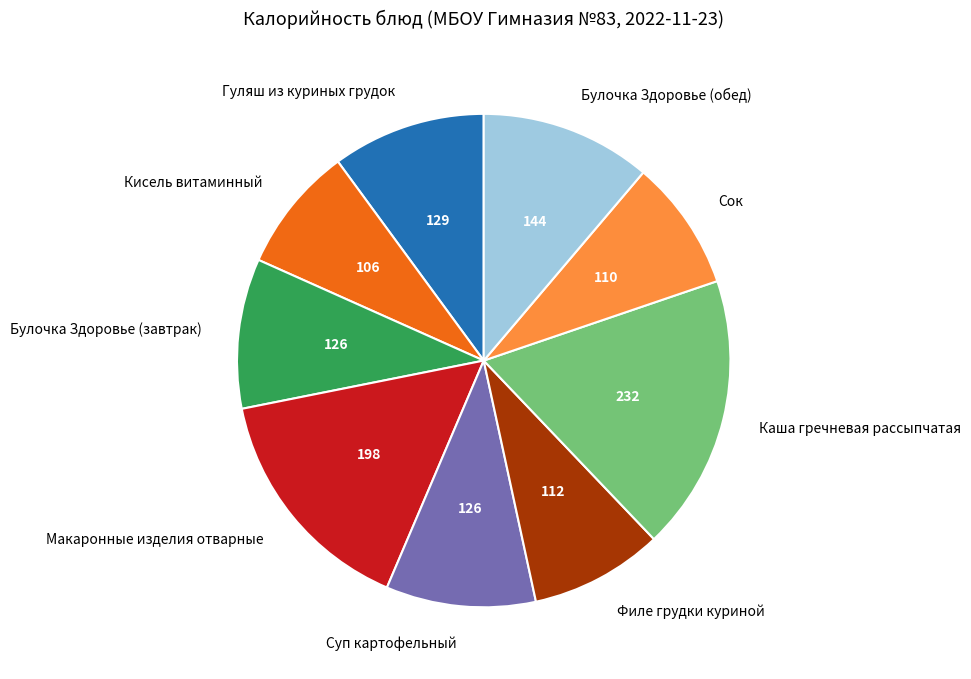

Which slice is the largest?

Каша гречневая рассыпчатая